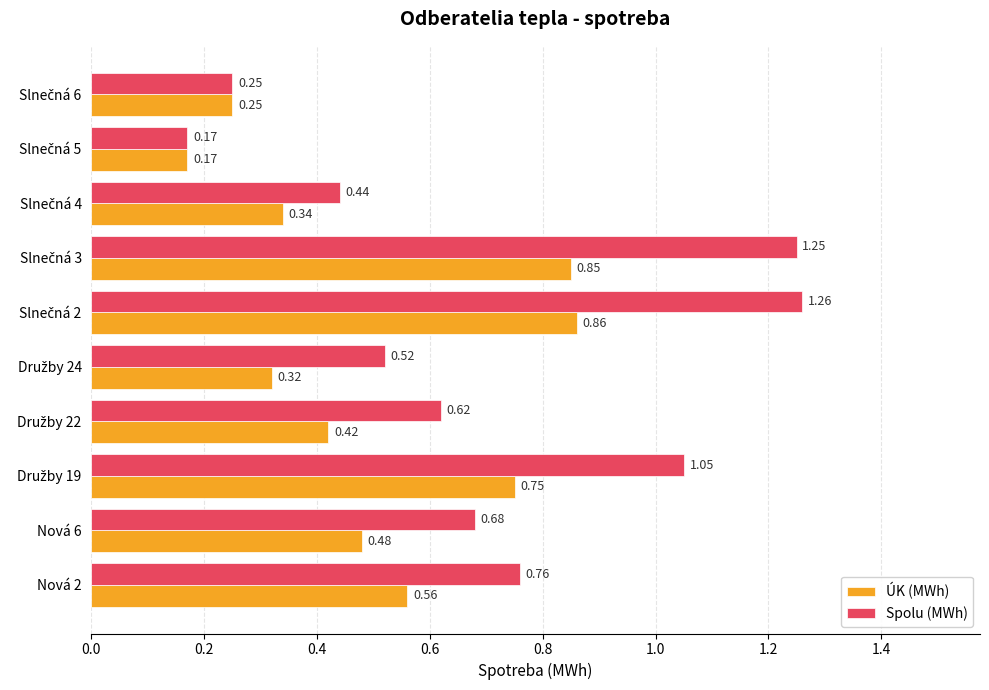

Which series has the largest total across all categories?

Spolu (MWh)